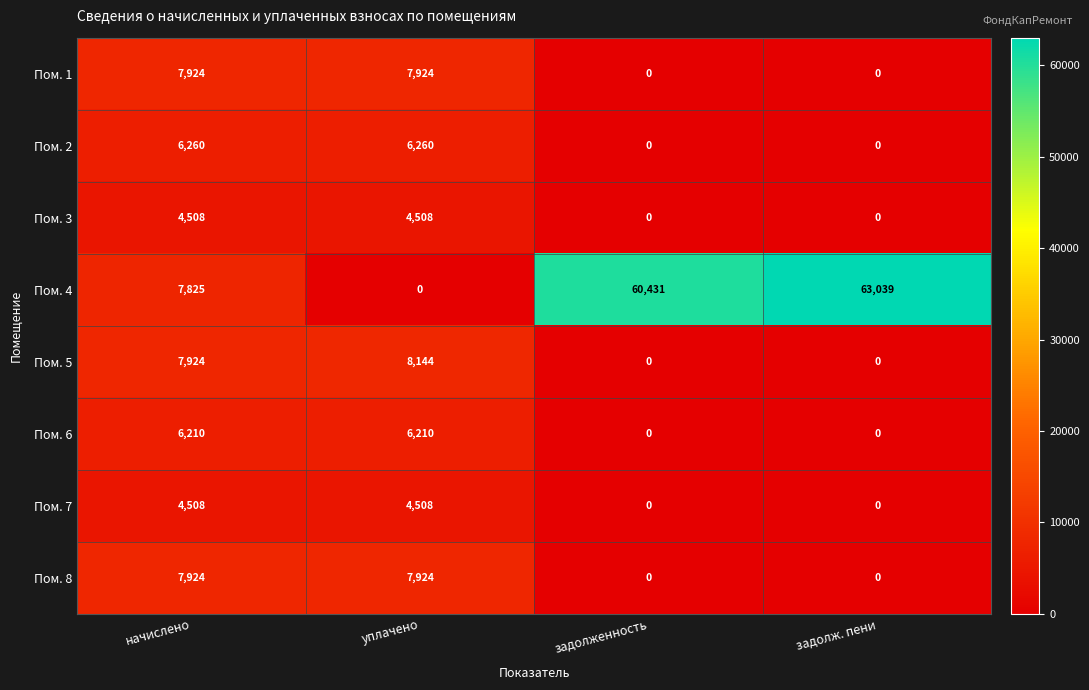

Between начислено and задолженность, which series saw the biggest shift?

Пом. 4